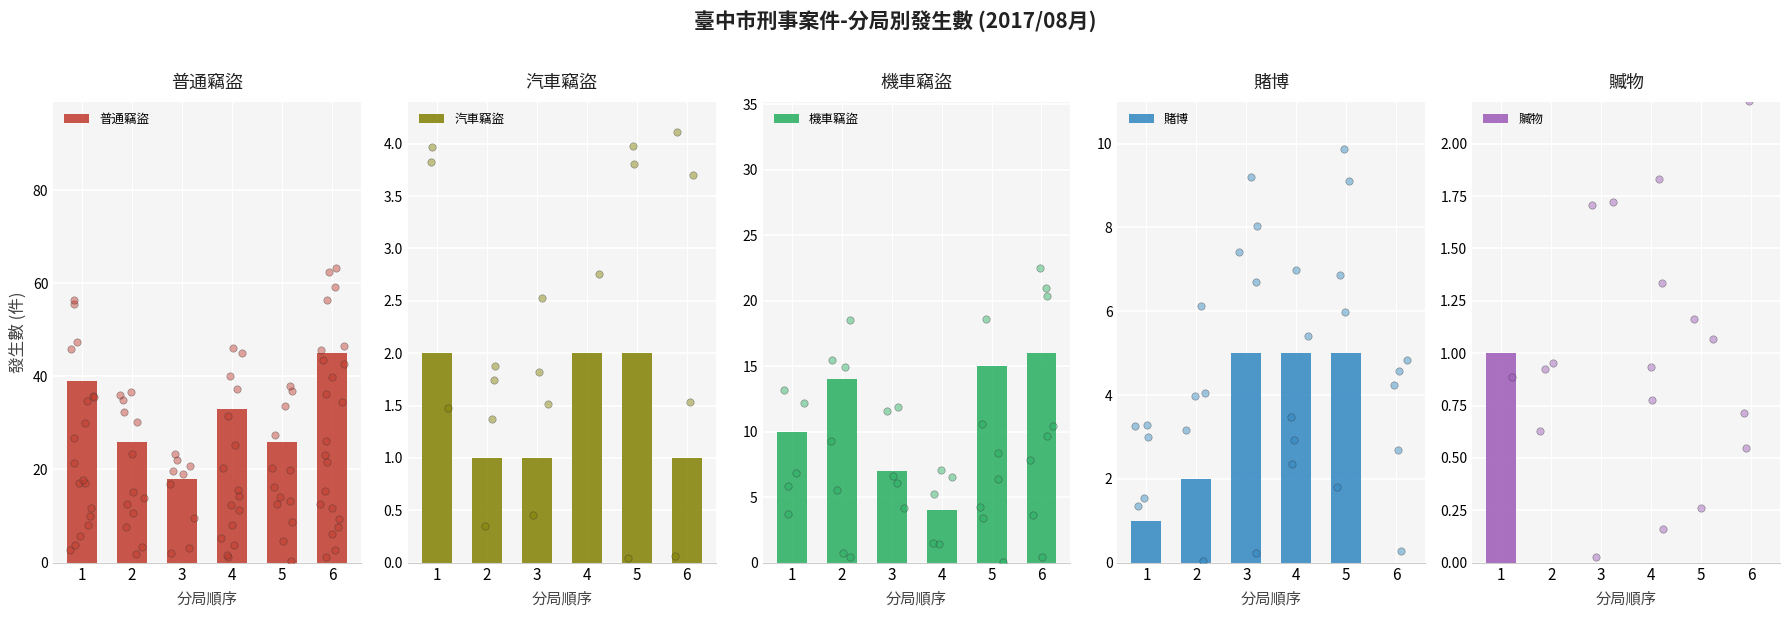

Is the value of 贓物 at 4 greater than the value of 賭博 at 4?

No